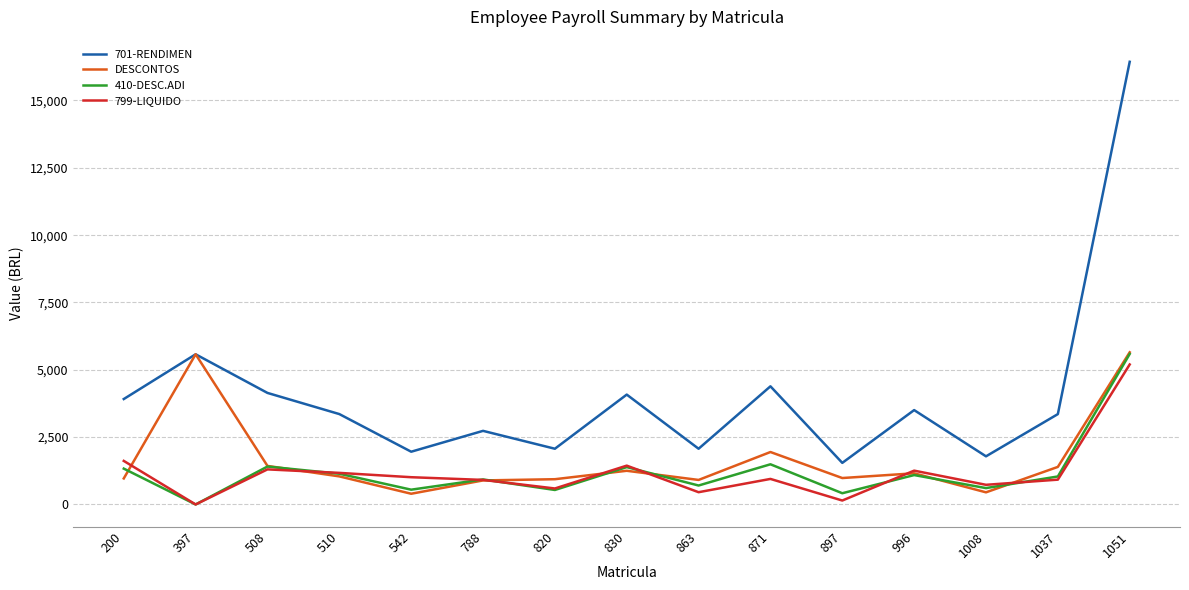

What is the difference between the maximum and minimum values in the DESCONTOS series?

5252.4